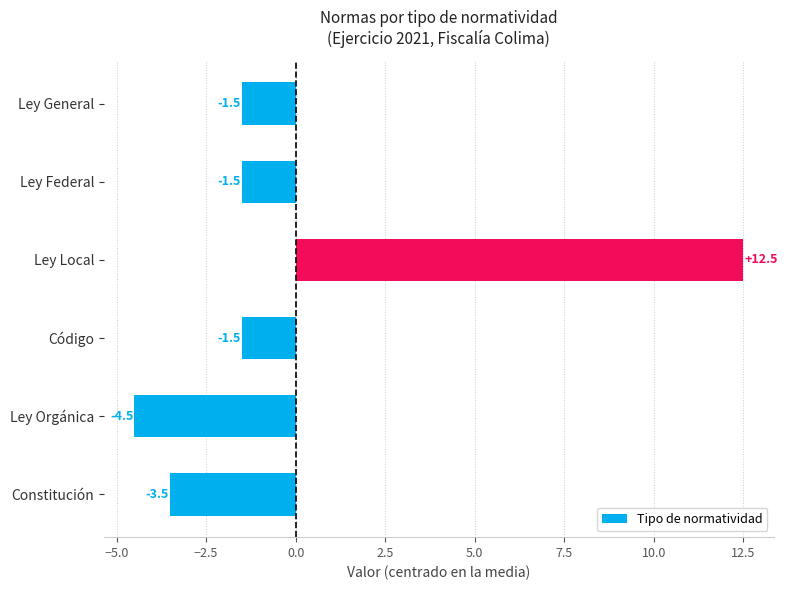

What is the change in value from Ley Orgánica to Ley Federal?

+3.0